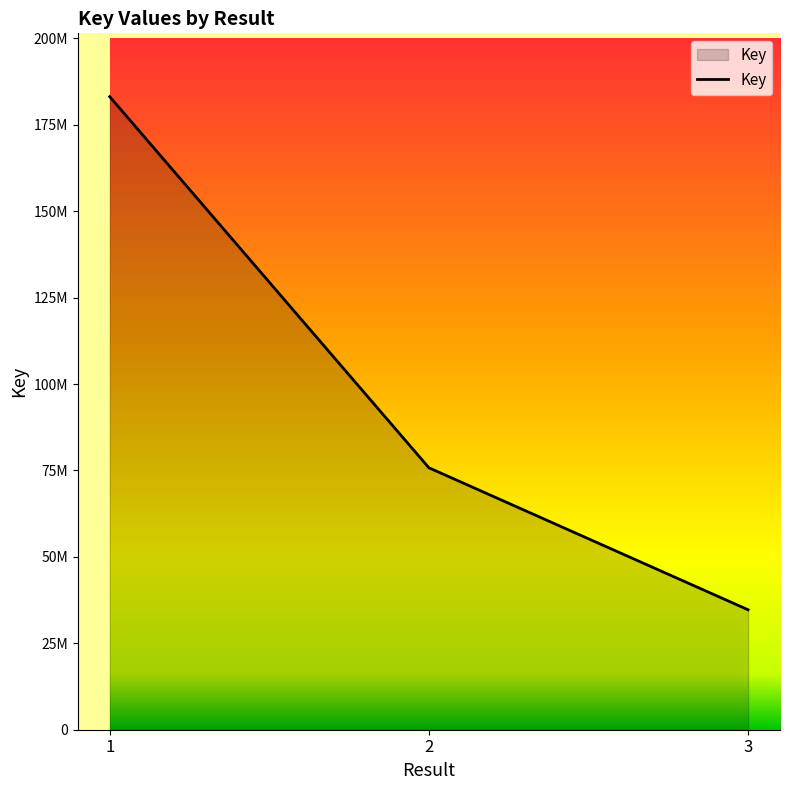

Reading left to right, transcribe all the data shown in this chart.

183150830	75779623	34696855